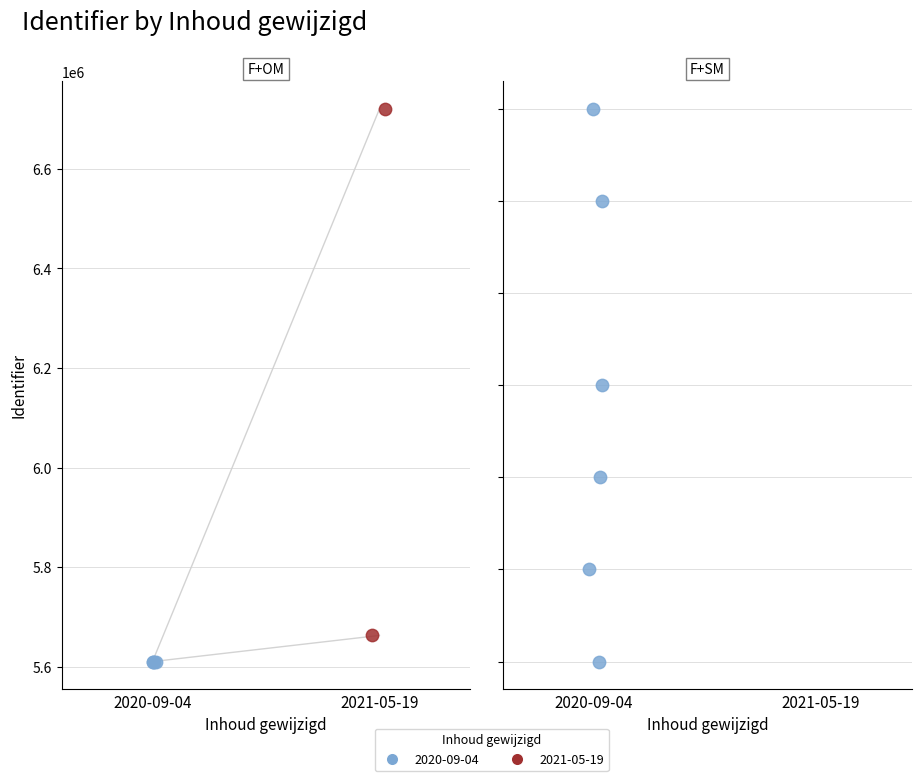

What is the ratio of the value at 5 to the value at 7?

1.0